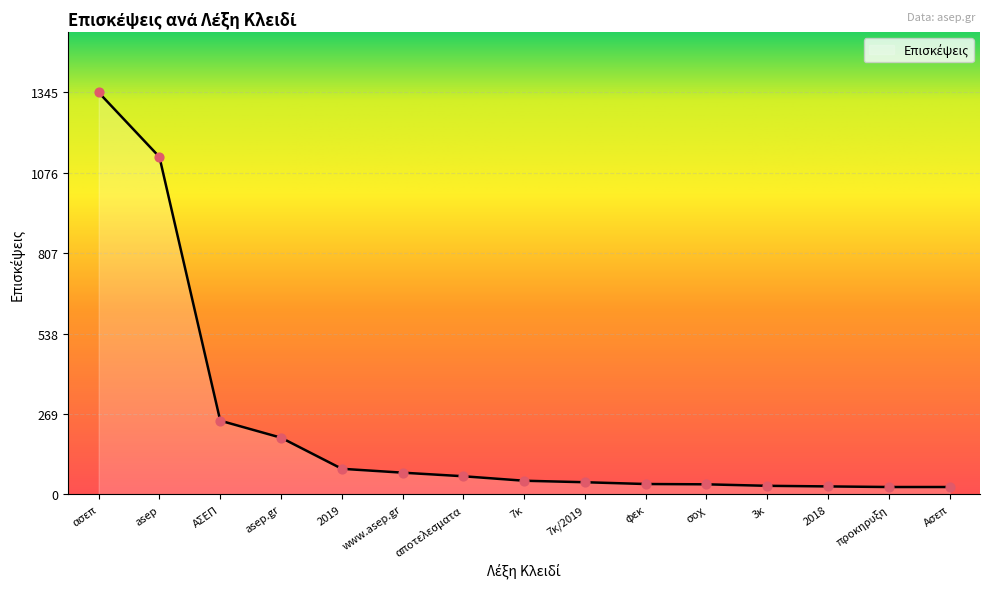

What is the change in value from ΑΣΕΠ to asep.gr?

-57